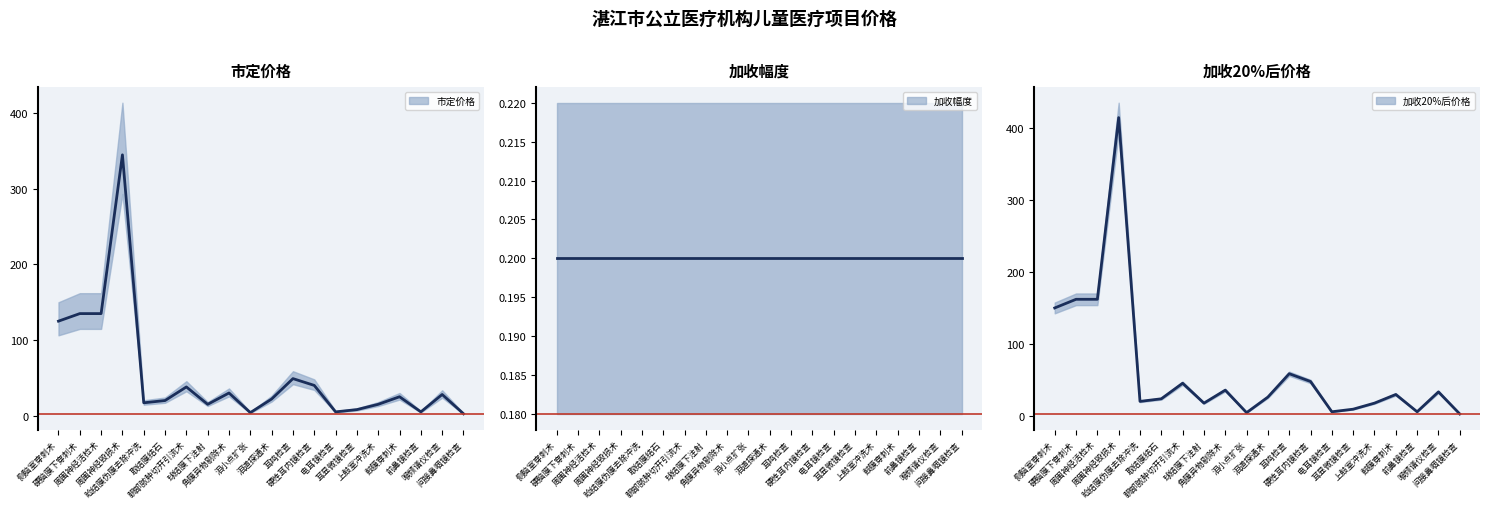

Rank the categories by 市定价格 value from highest to lowest.

周围神经毁损术, 硬脑膜下穿刺术, 周围神经活检术, 侧脑室穿刺术, 耳鸣检查, 硬性耳内镜检查, 眼部脓肿切开引流术, 角膜异物剔除术, 喉频谱仪检查, 鼓膜穿刺术, 泪道探通术, 取结膜结石, 睑结膜伪膜去除冲洗, 球结膜下注射, 上鼓室冲洗术, 耳显微镜检查, 电耳镜检查, 前鼻镜检查, 泪小点扩张, 间接鼻咽镜检查